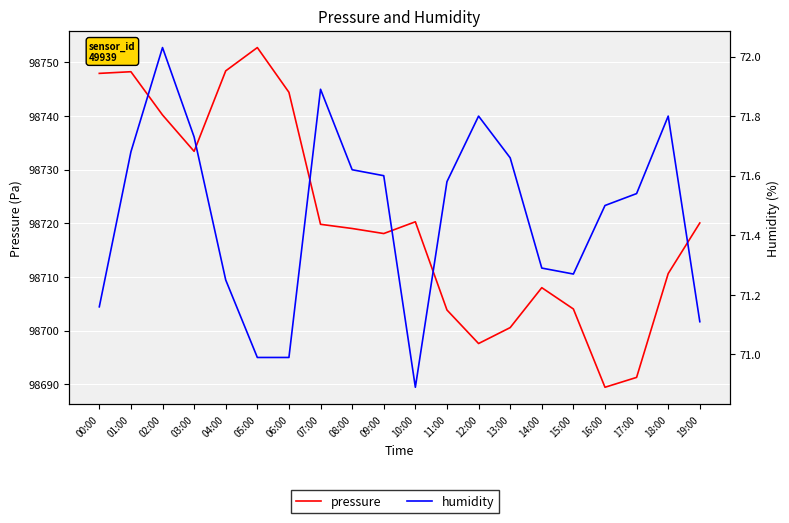

What position from the right is 03:00?

17